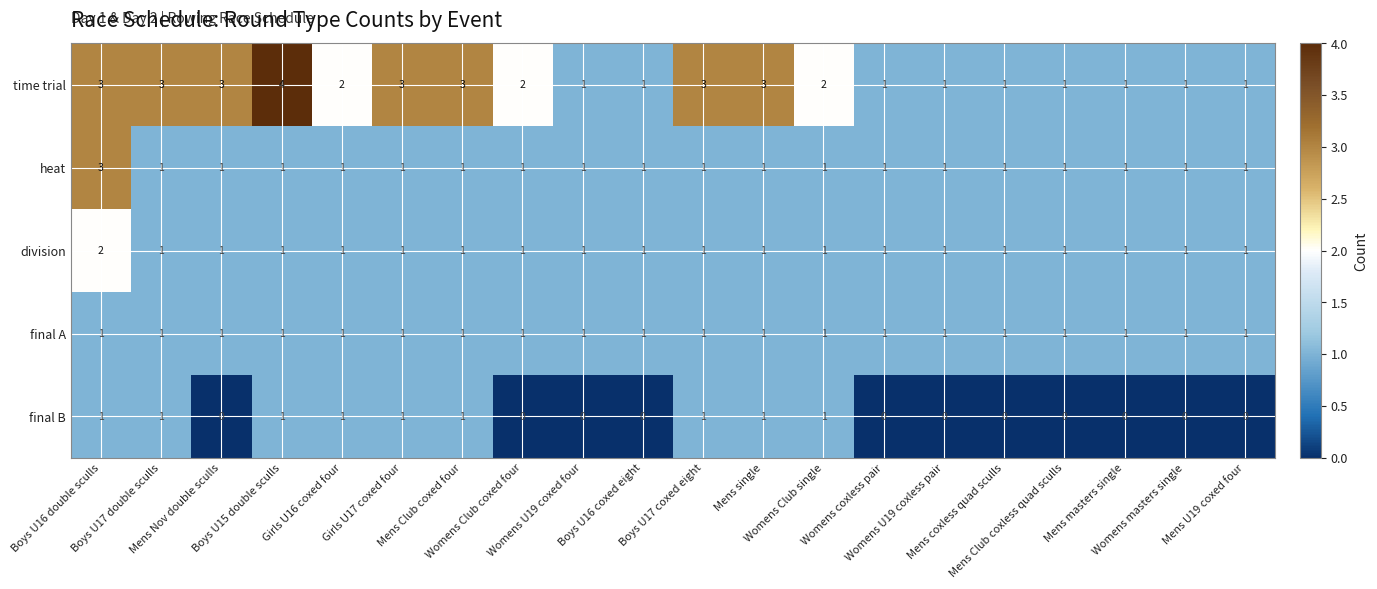

Which series has the largest range (max minus min)?

time trial